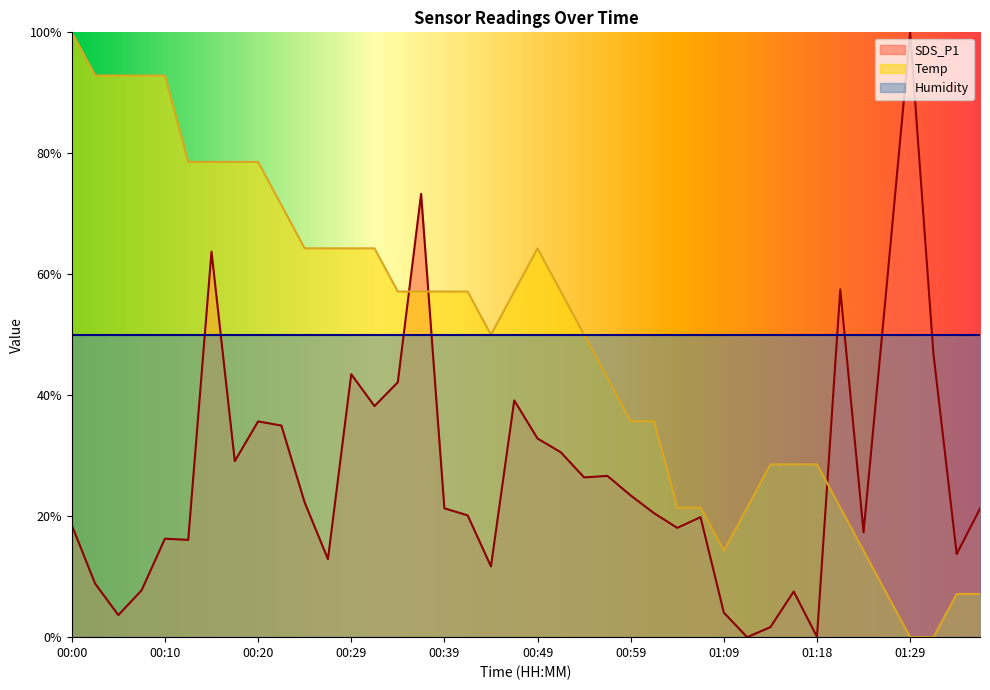

Between which two adjacent categories do SDS_P1 and Temp first intersect?

00:34 and 00:37